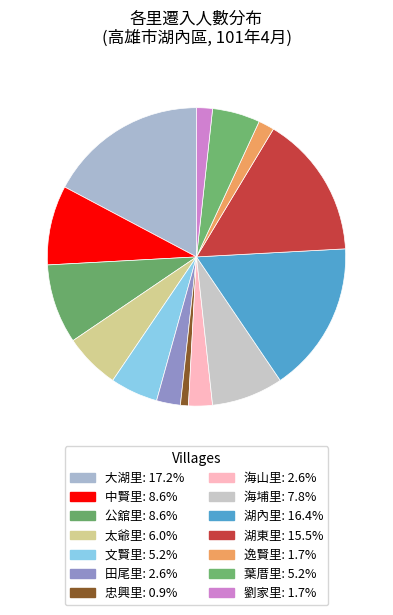

Which slice is the largest?

大湖里